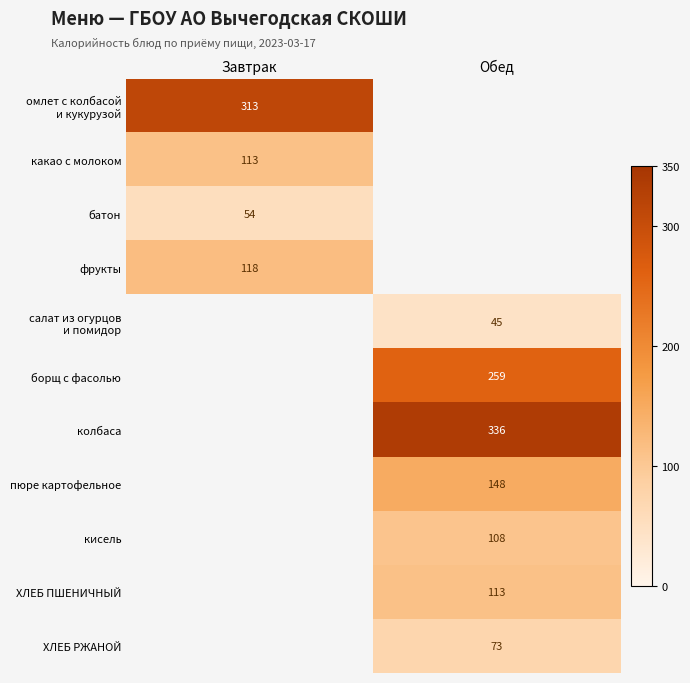

What is the minimum value shown in the chart?

45.0